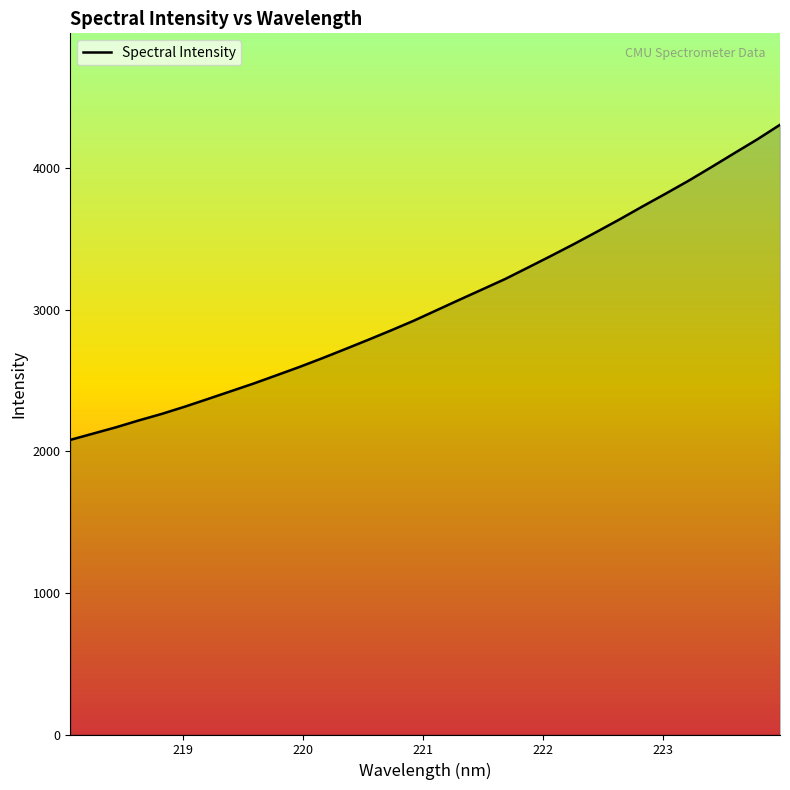

What is the smallest value displayed?

2082.1